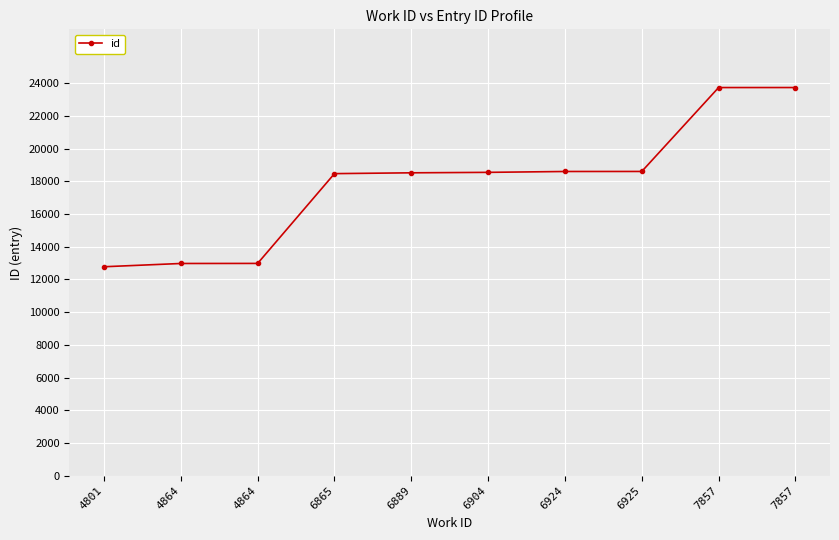

What is the change in value from 6904 to 6924?

+53